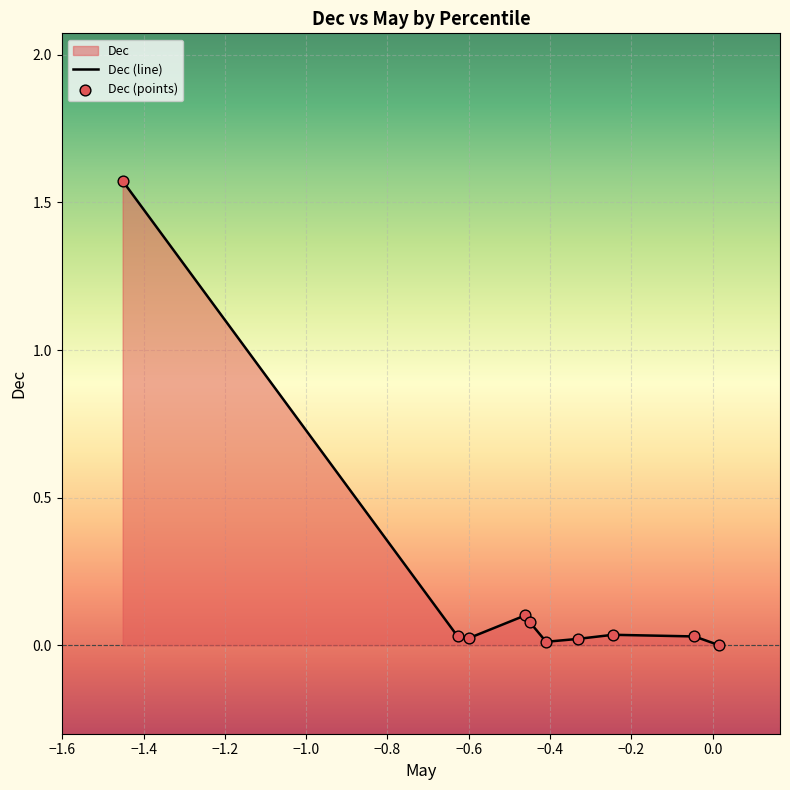

How many lines are shown in the chart?

1